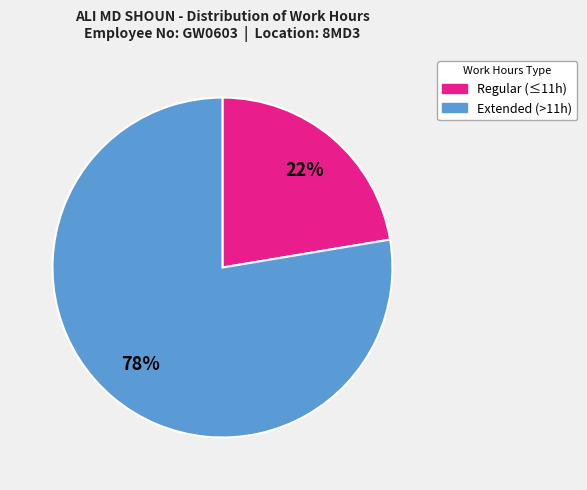

Does any single category account for the majority?

Yes